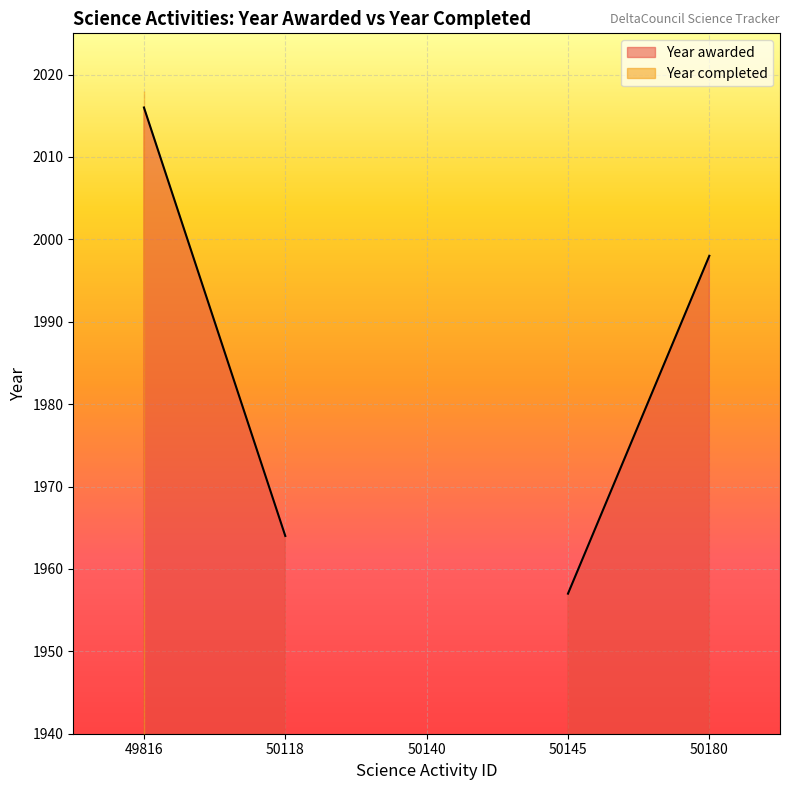

What is the value of the Year completed point at the 1st from the left?

2018